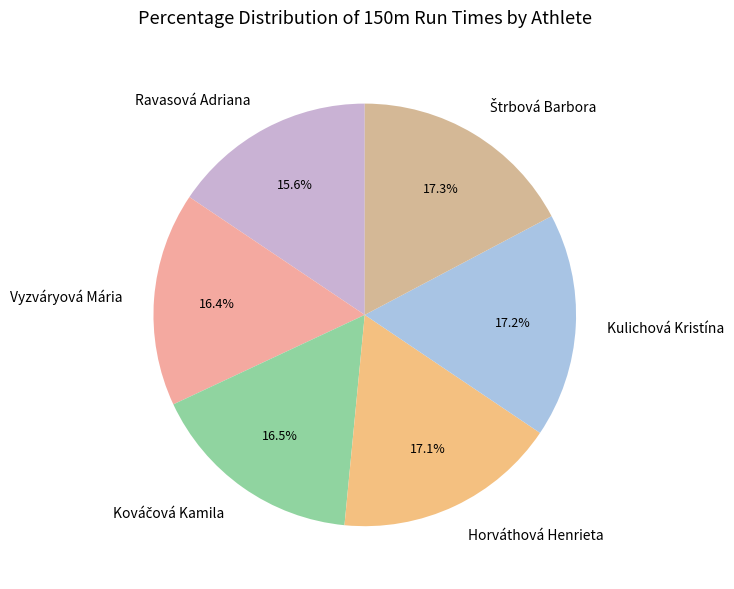

To the nearest percent, what is the average slice percentage?

17%